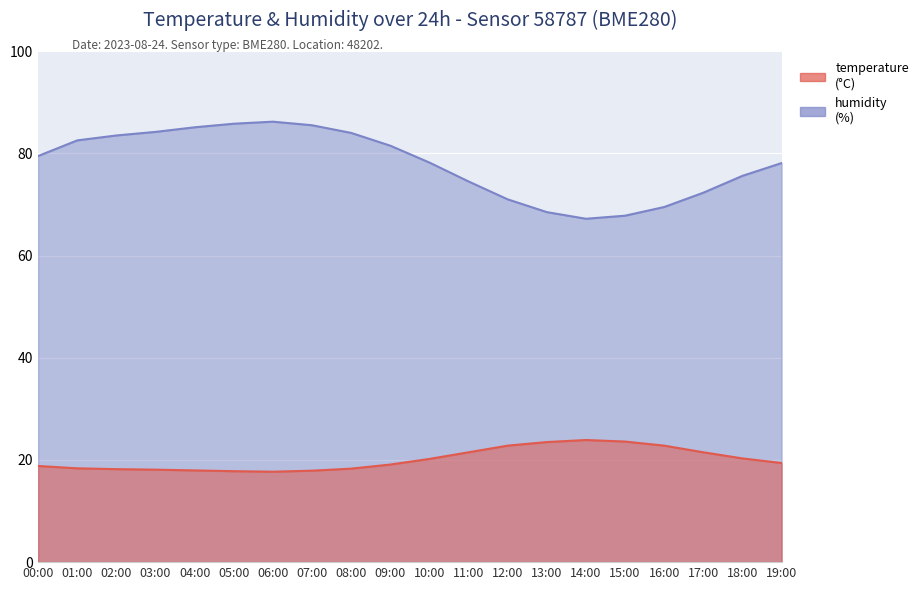

The value of temperature at 18:00 is 20.3. True or false?

True